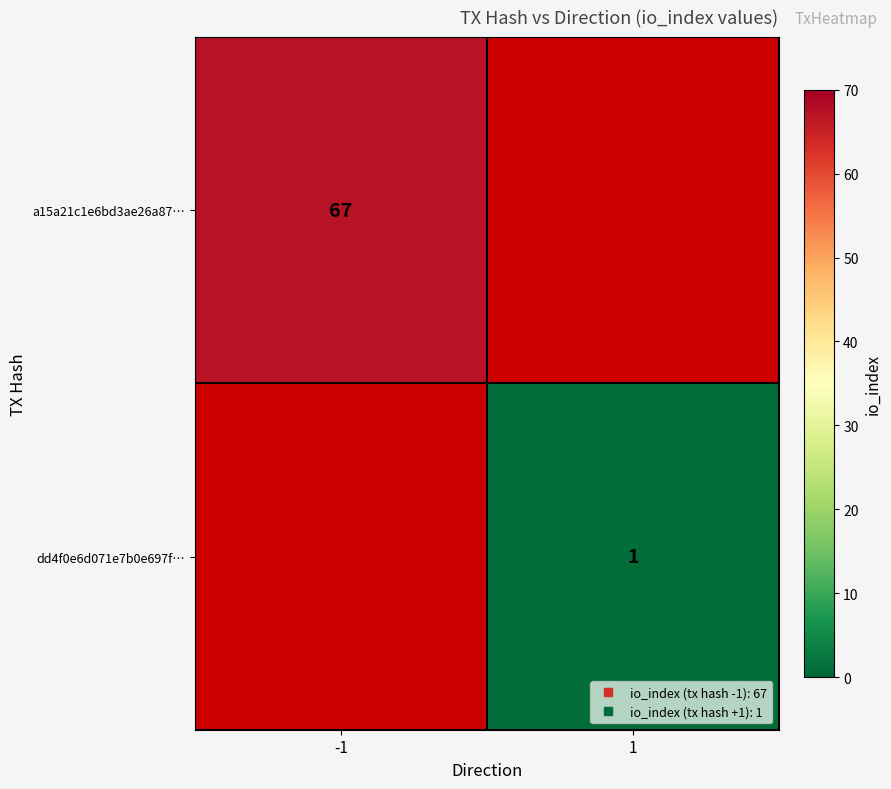

Which category has the highest value in the a15a21c1e6bd3ae26a87… series?

-1